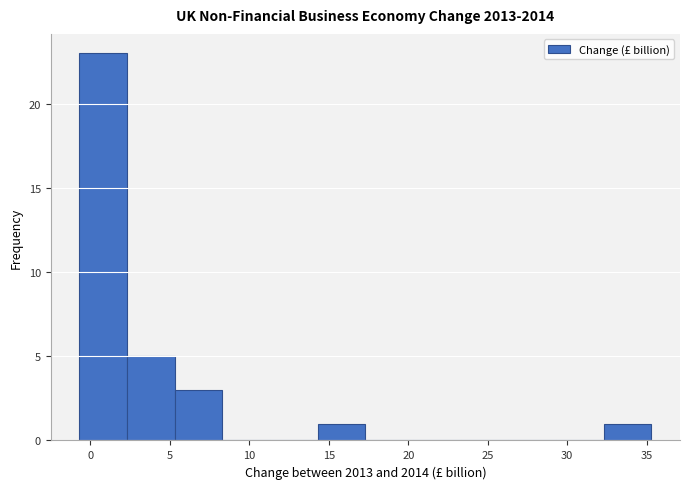

Reading left to right, transcribe this chart: for each bar, give the range it covers on the x-axis and its height. Neither the bar edges nor the heights are printed on the chart, so give them approximately, as read against the axes.

-0.7 to 2.3: 23
2.3 to 5.3: 5
5.3 to 8.3: 3
8.3 to 11.3: 0
11.3 to 14.3: 0
14.3 to 17.3: 1
17.3 to 20.3: 0
20.3 to 23.3: 0
23.3 to 26.3: 0
26.3 to 29.3: 0
29.3 to 32.3: 0
32.3 to 35.3: 1